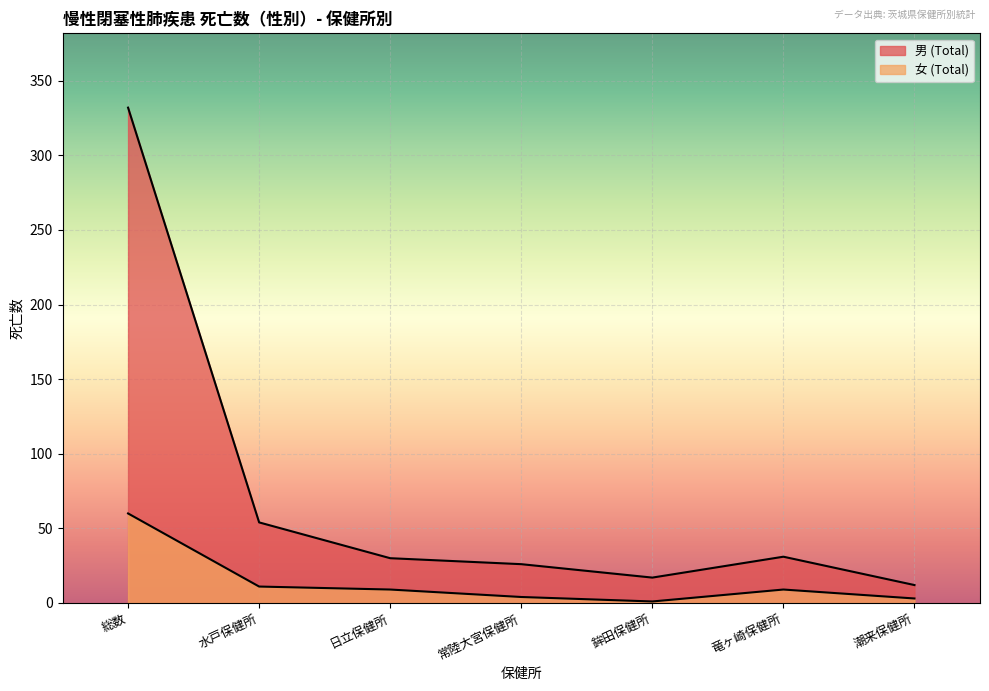

What is the maximum value shown in the chart?

332